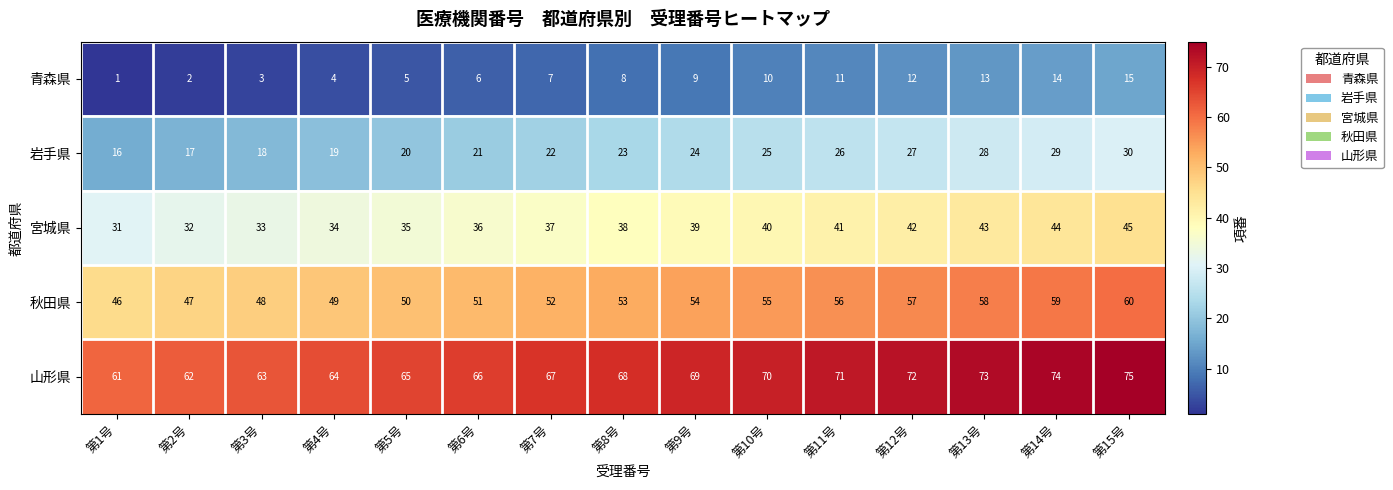

Where is 宮城県 nearest to the value 38?

第8号